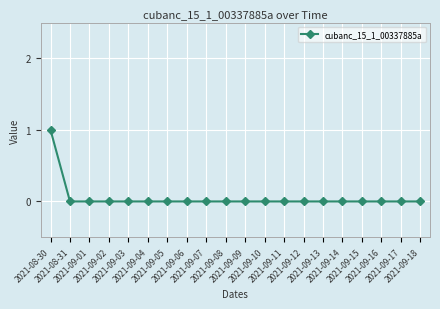

Is it true that the value at 2021-09-03 is 0?

True